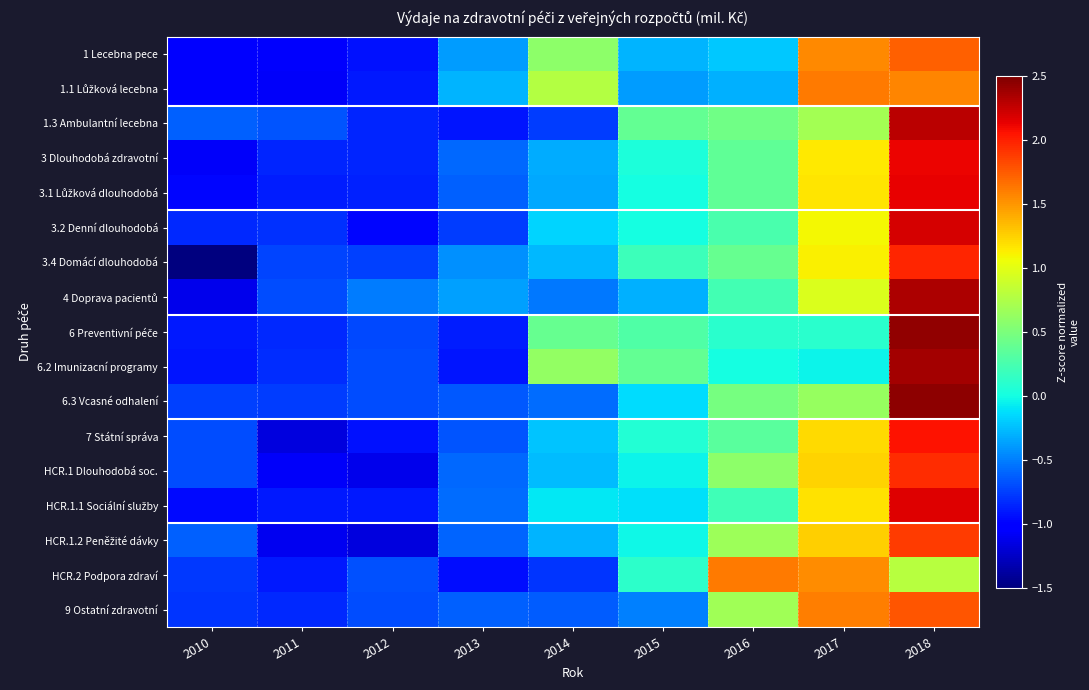

Count the number of categories in the chart.

9